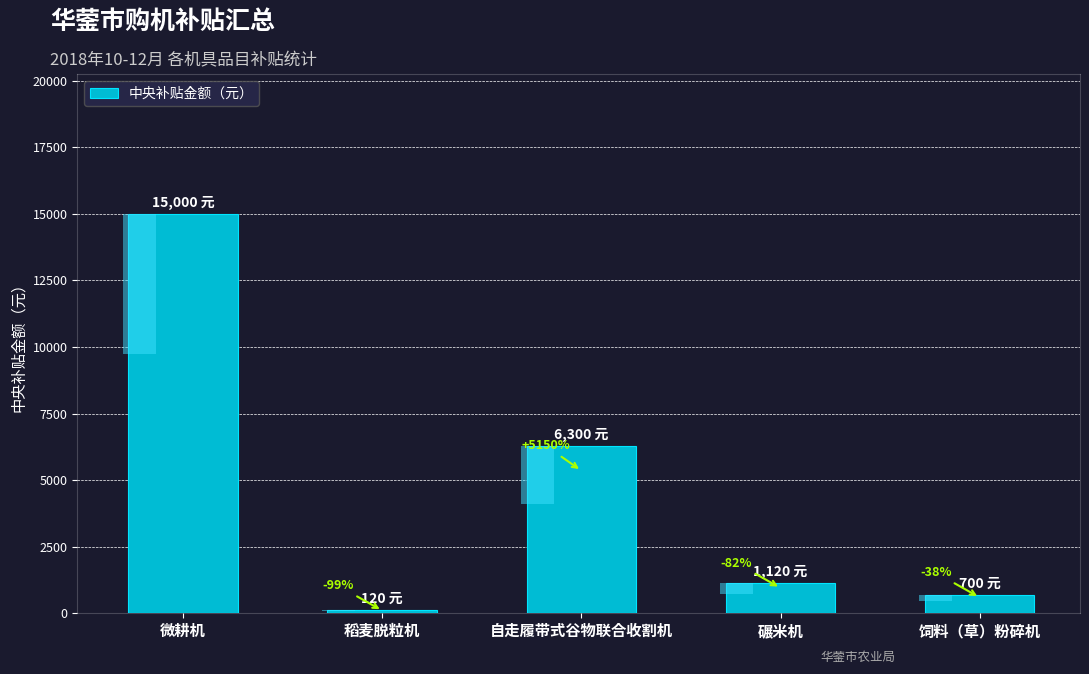

True or false: the data shows 4381 at 微耕机.

False